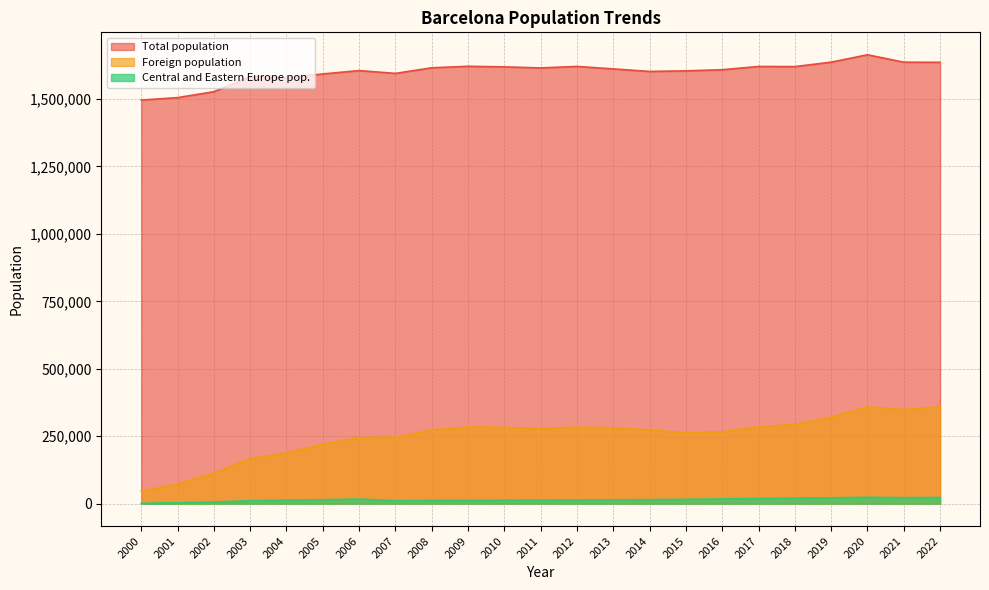

Is the value of Total population at 2001 greater than the value of Central and Eastern Europe pop. at 2013?

Yes